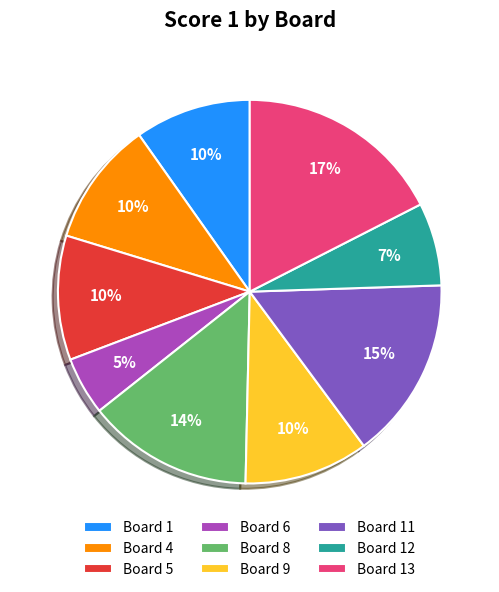

Which category has the smallest portion of the pie?

Board 6